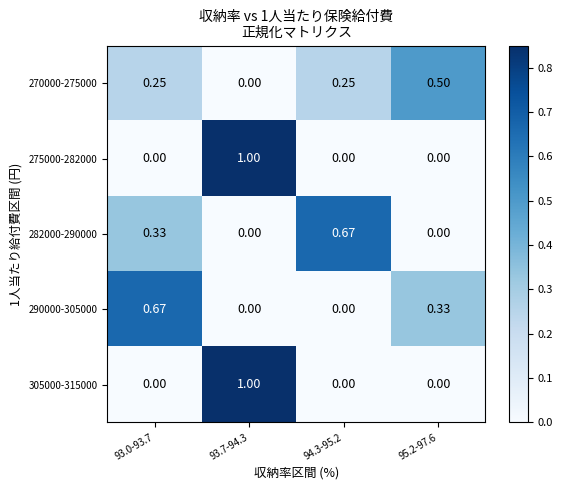

Is the value of 275000-282000 at 93.7-94.3 greater than the value of 282000-290000 at 94.3-95.2?

Yes